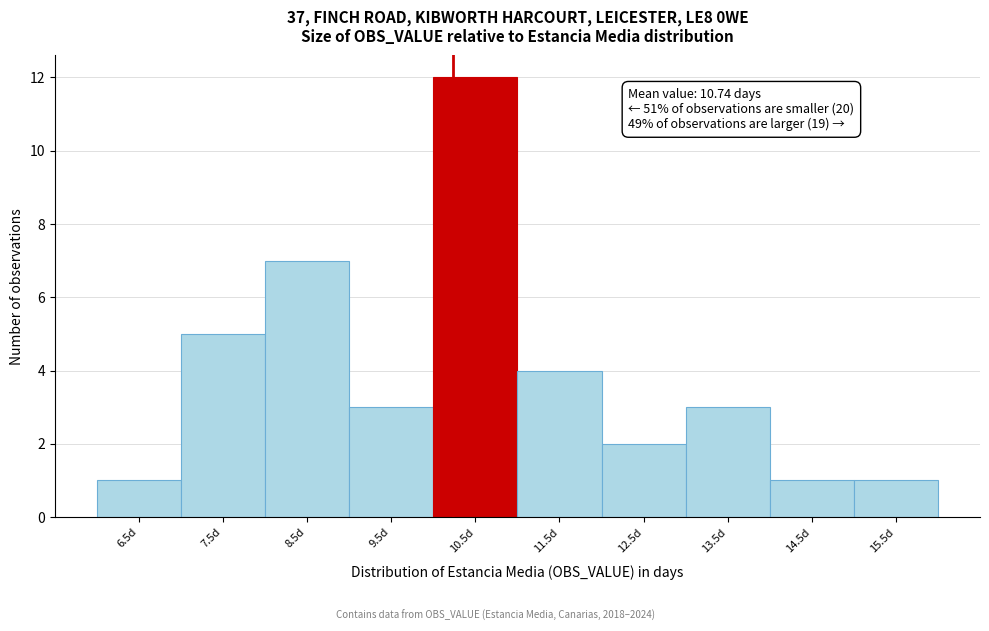

Reading right to left, list all the values displayed in this chart.

1	1	3	2	4	12	3	7	5	1